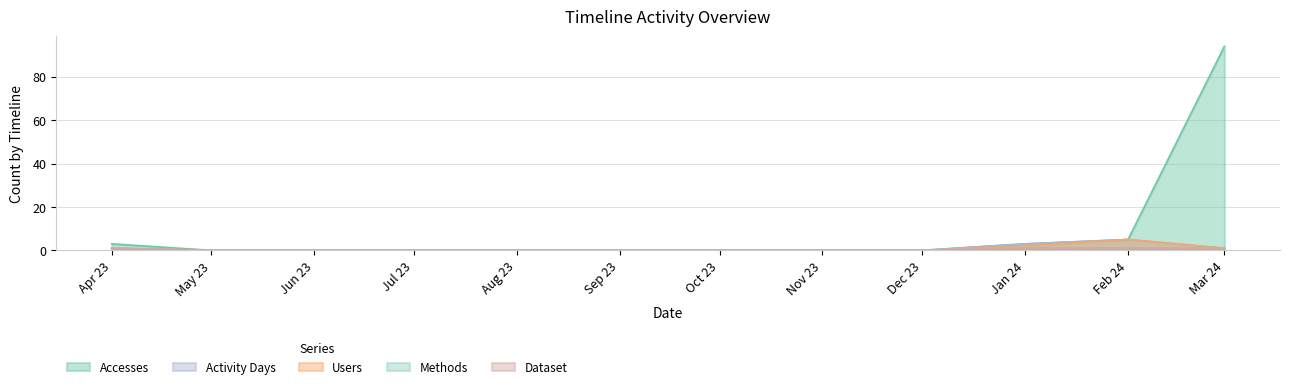

Which series has the largest total across all categories?

Accesses